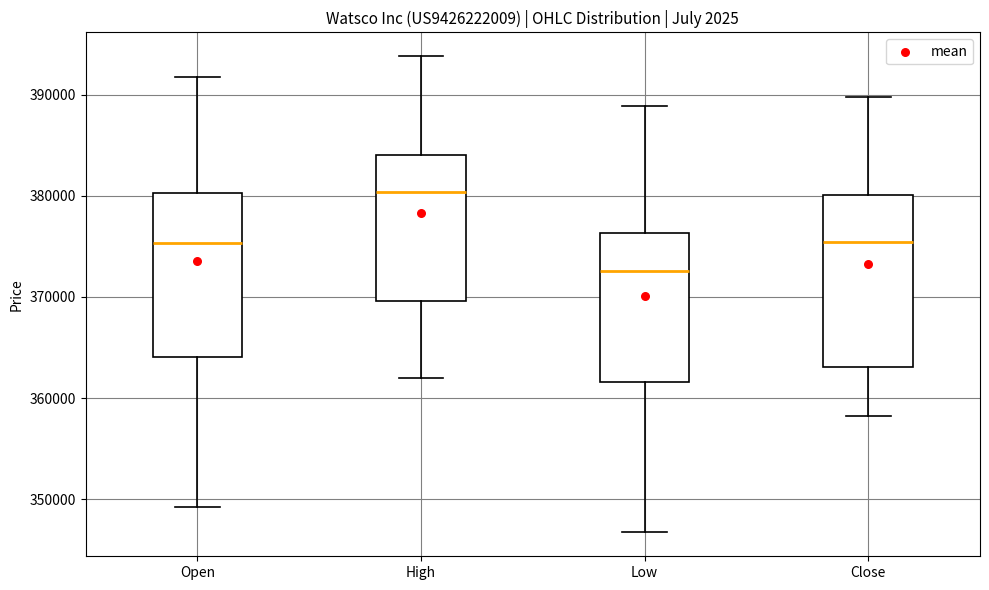

Which box has the highest median line?

High